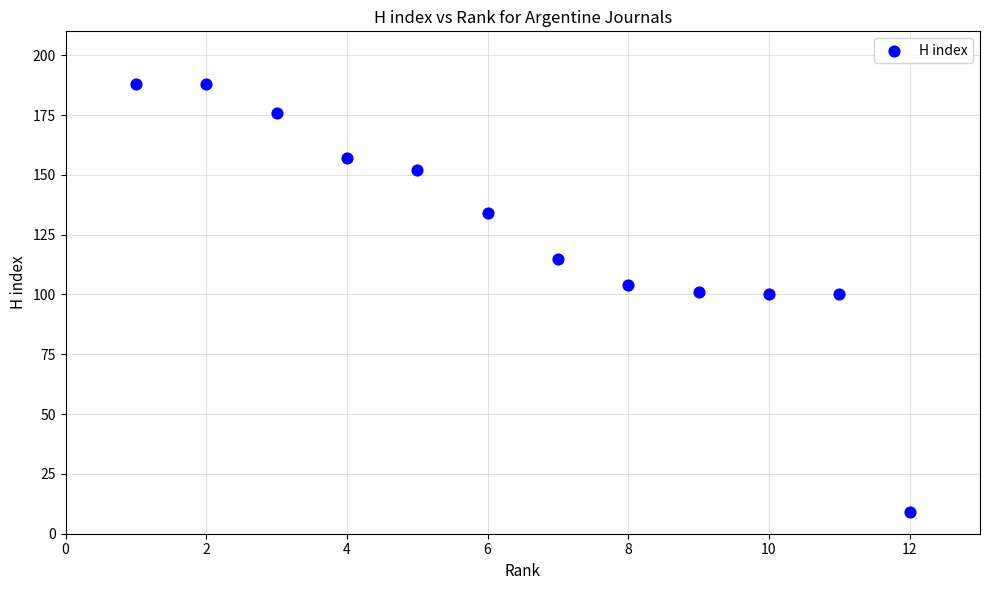

What is the range of Y values (max minus min)?

179